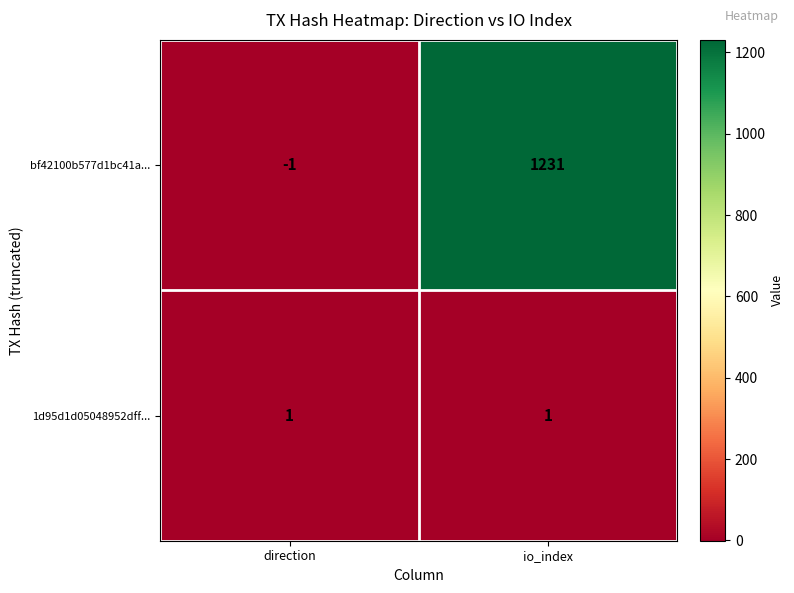

The bf42100b577d1bc41a... series shows 1724 at io_index. True or false?

False